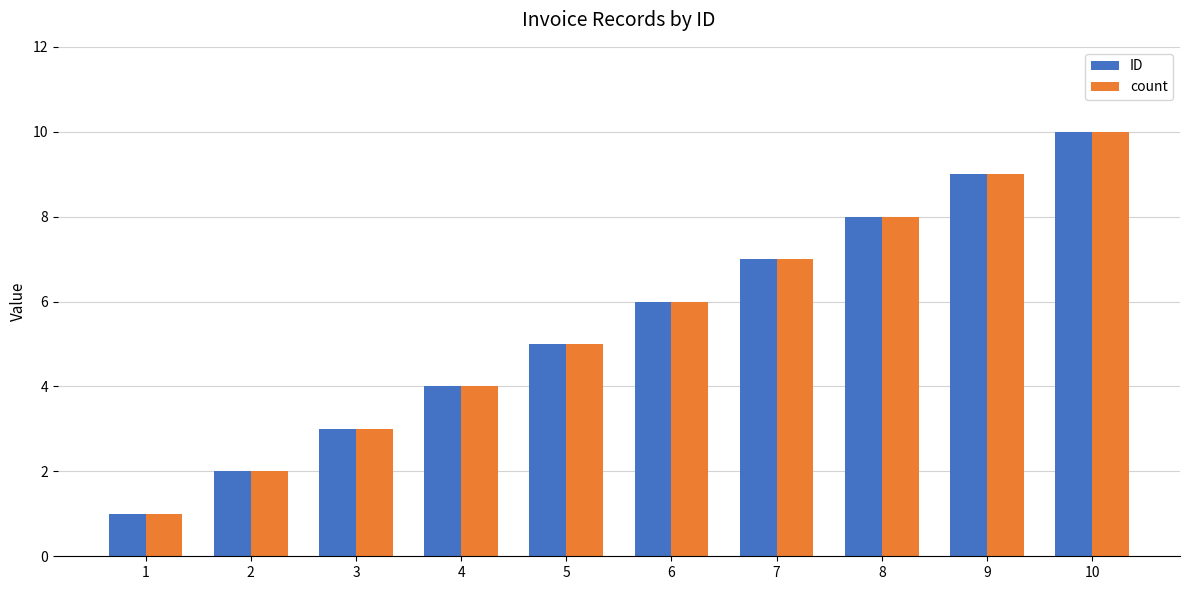

Reading left to right, list all the values displayed in this chart.

ID: 1	2	3	4	5	6	7	8	9	10
count: 1	2	3	4	5	6	7	8	9	10